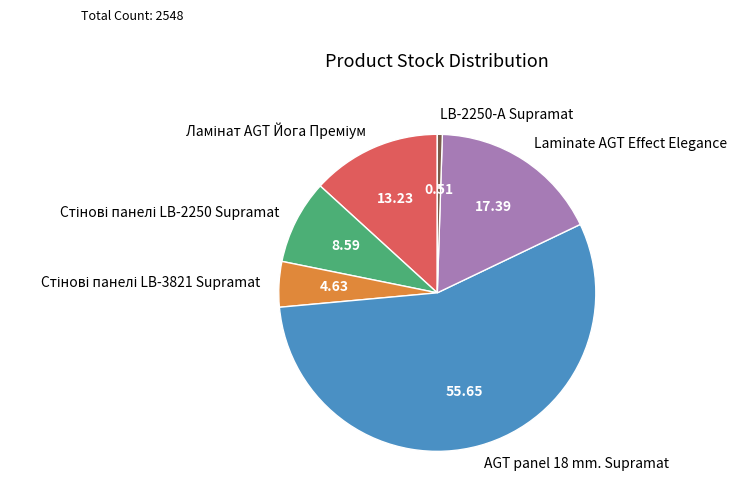

Is AGT panel 18 mm. Supramat the majority of the pie?

Yes